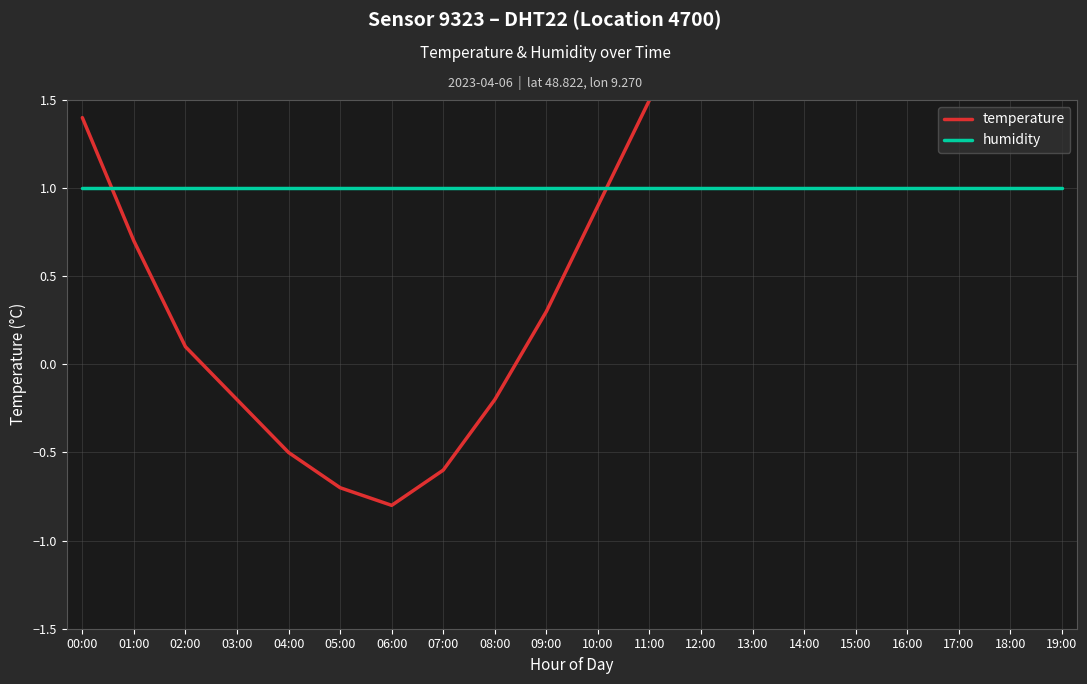

What is the sum of all temperature values?

22.8